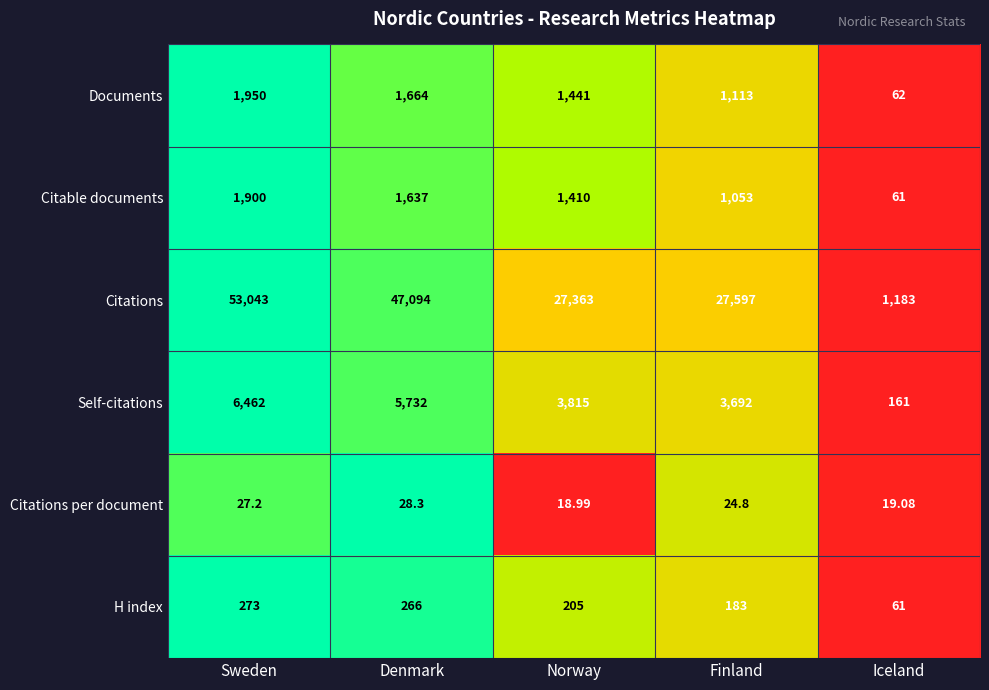

Which series has the largest total across all categories?

Citations